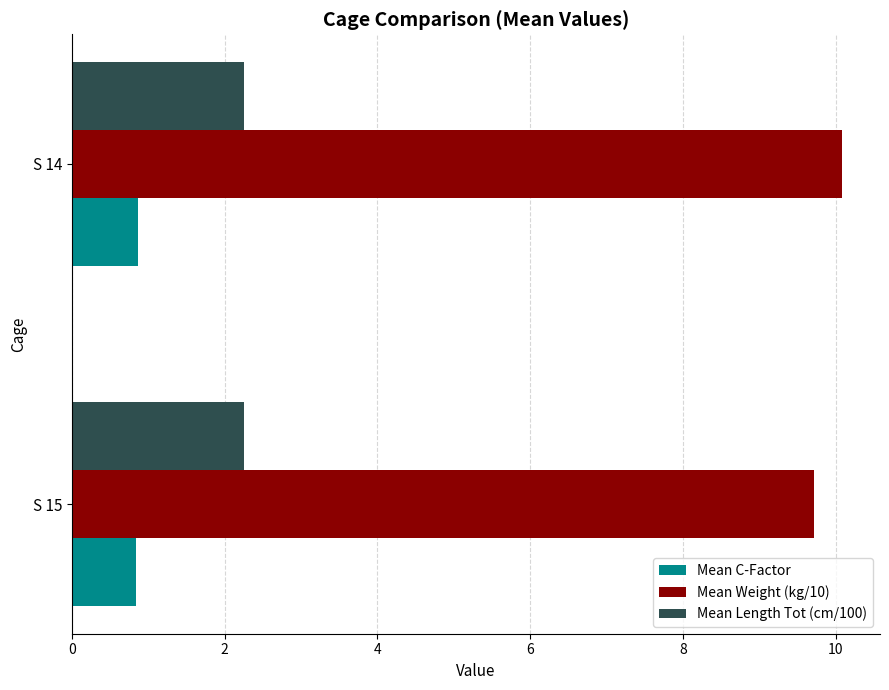

At how many categories does at least one series exceed 9?

2